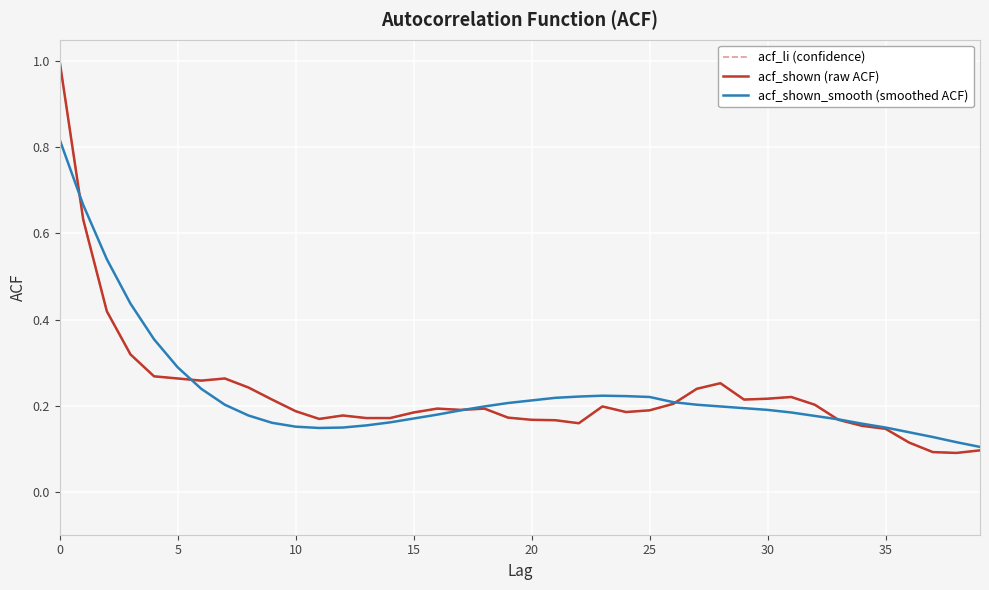

The acf_li series shows 0.2 at 18. True or false?

True